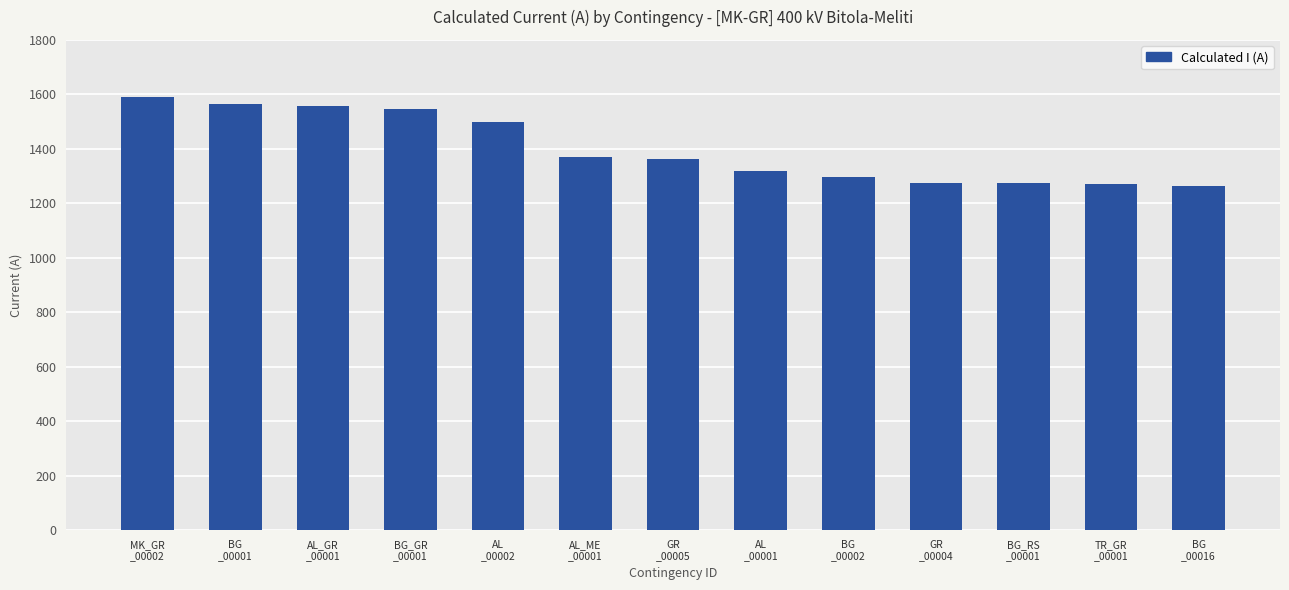

What is the sum of all values?

18190